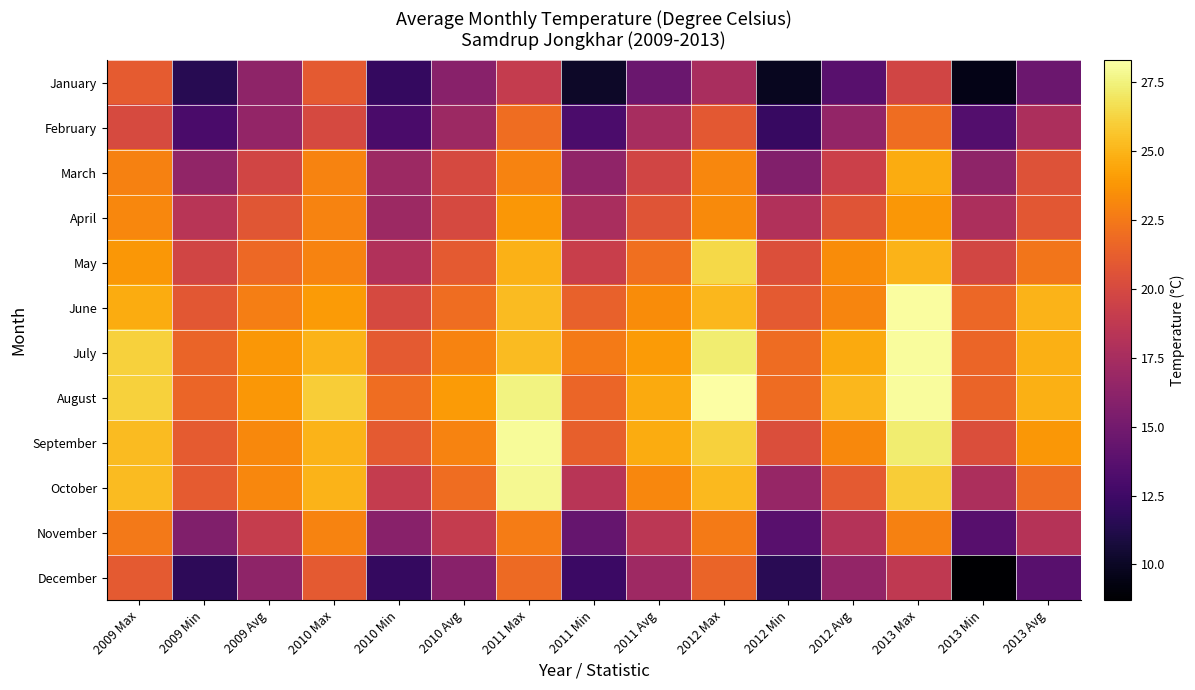

At how many categories does at least one series exceed 23?

10